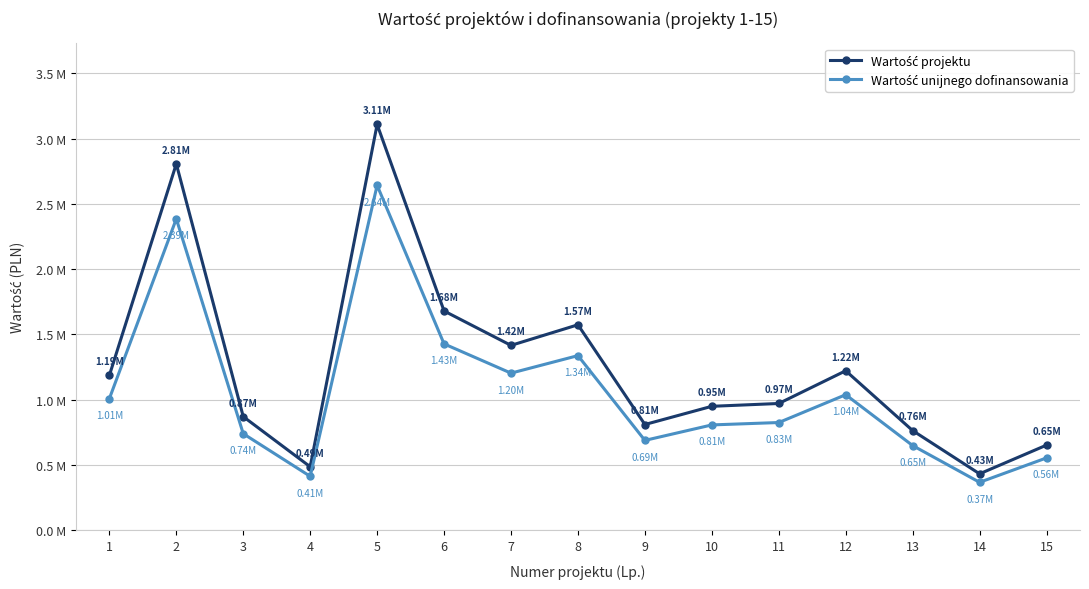

True or false: Wartość unijnego dofinansowania and Wartość projektu cross at least once.

False